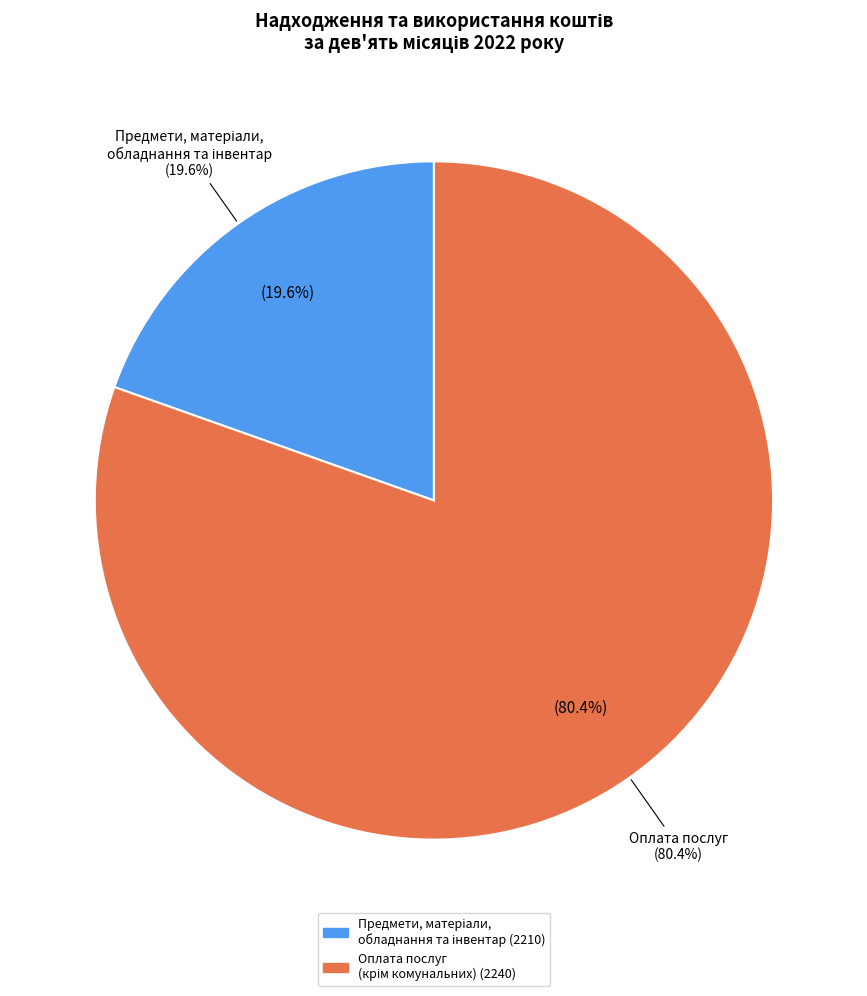

What percentage is the Поточні видатки slice, to the nearest percent?

25%